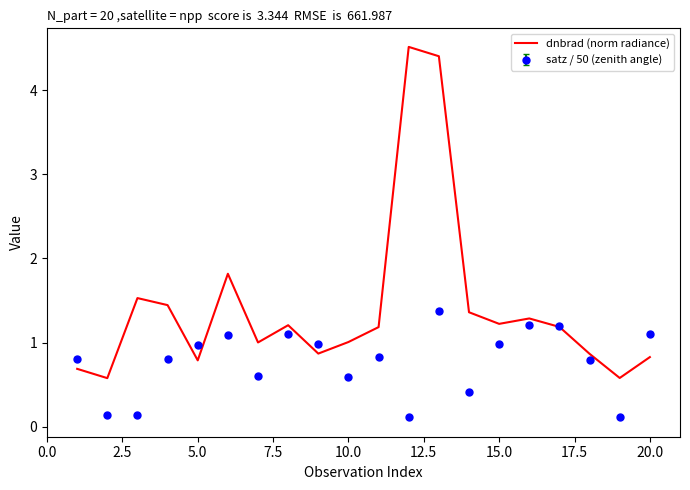

List the series in order of their overall mean, highest first.

dnbrad (norm radiance), satz / 50 (zenith angle)